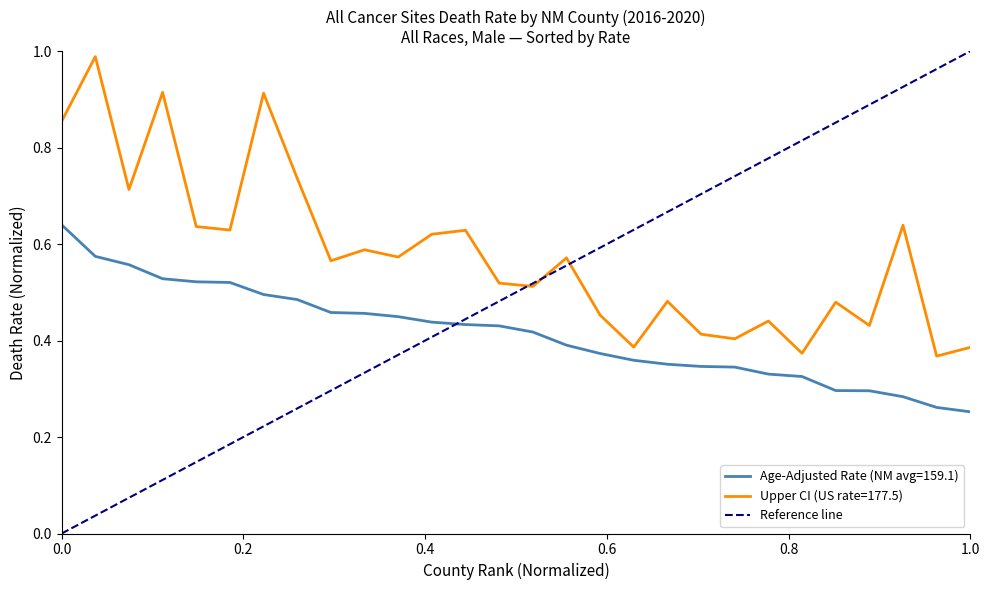

True or false: Age-Adjusted Rate (NM avg=159.1) and Upper CI (US rate=177.5) cross at least once.

False